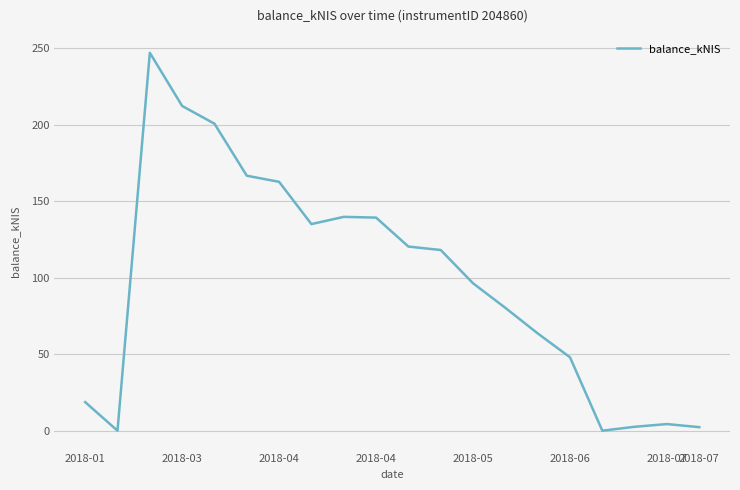

What is the difference between the maximum and minimum values?

247.0